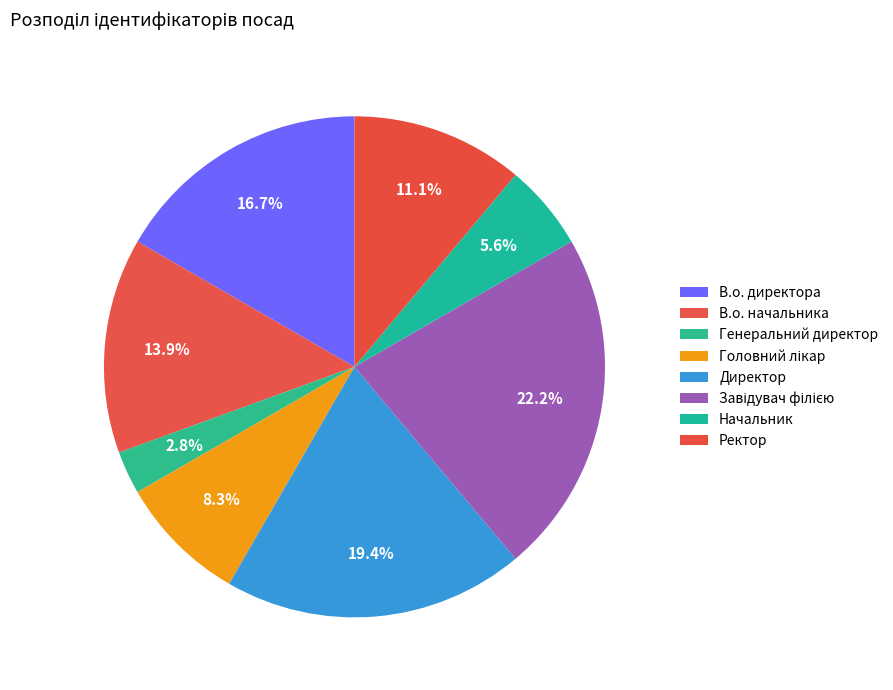

To the nearest percent, what is the average slice percentage?

12%